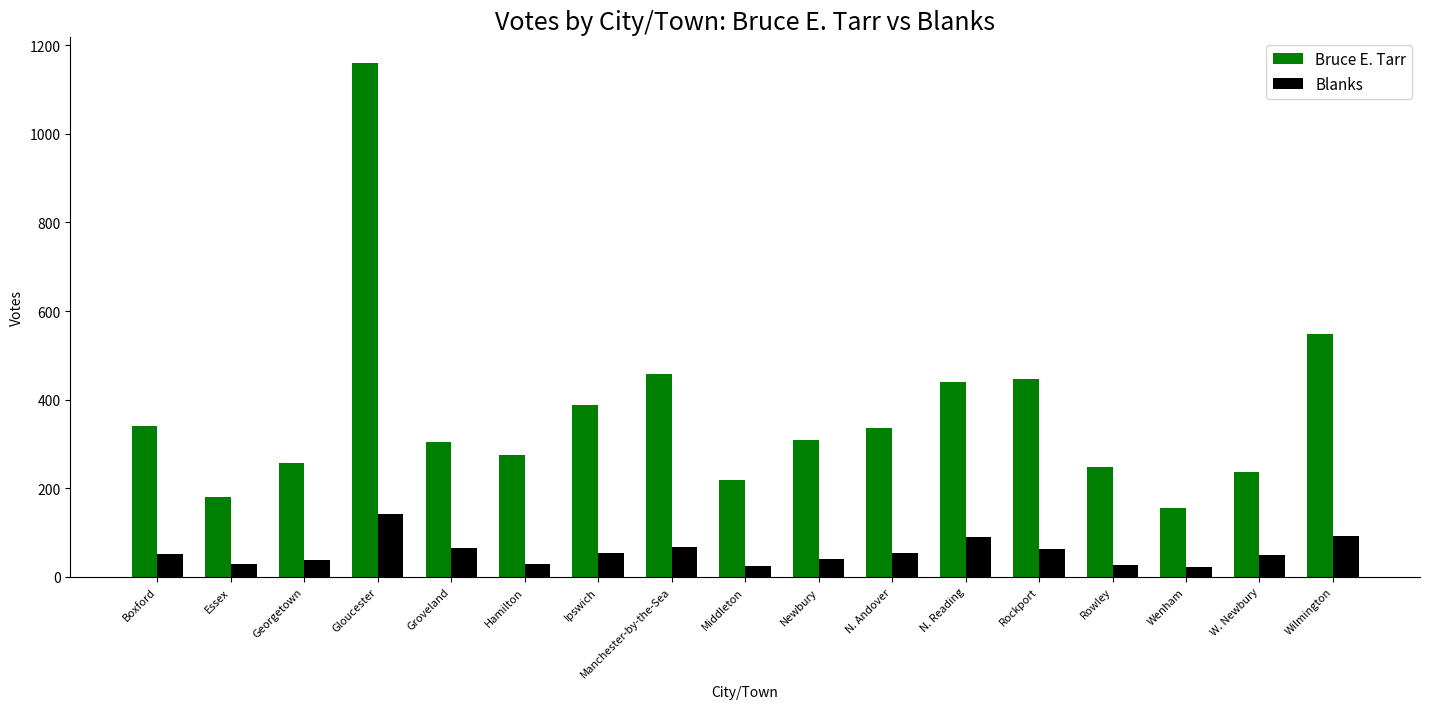

What is the value of the Blanks bar at the 11th from the left?

54